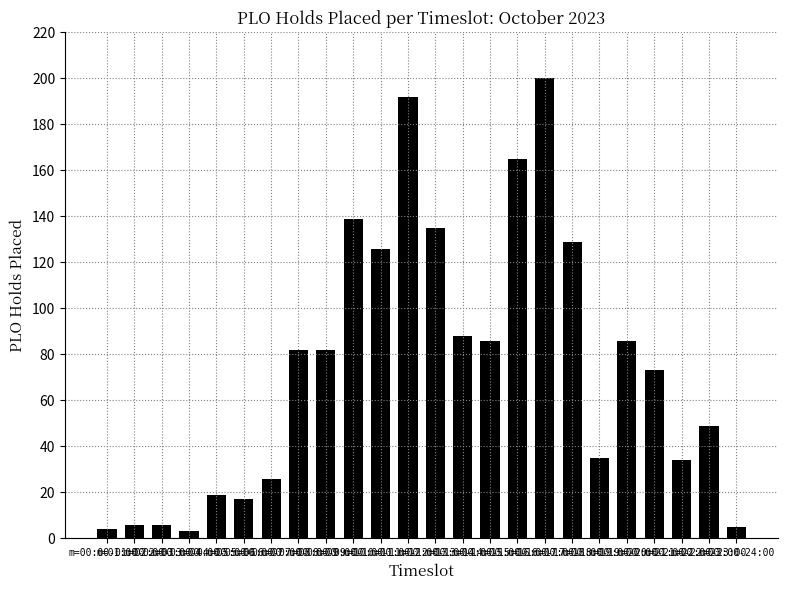

What is the sum of all values?

1787